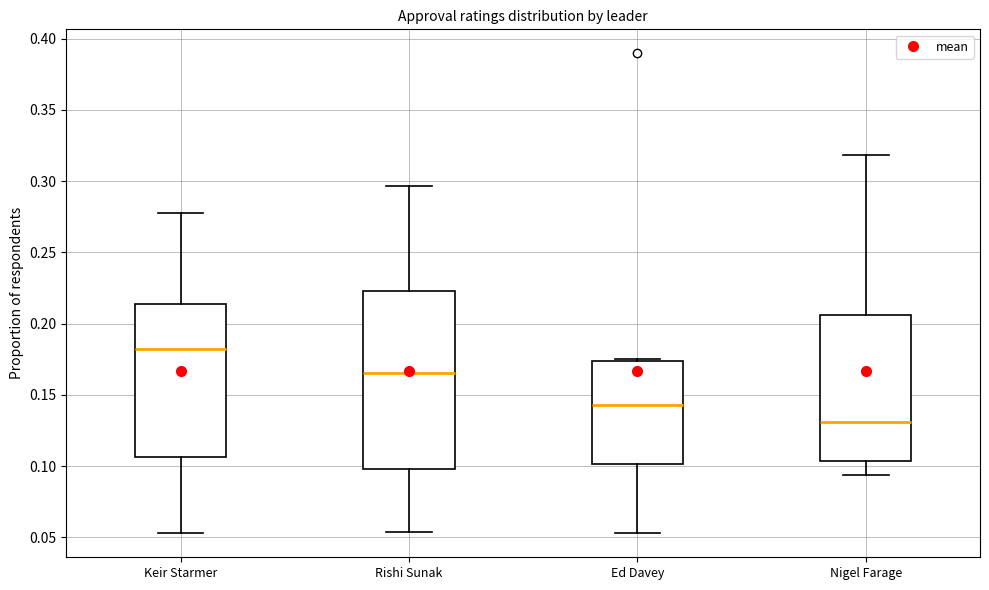

Reading left to right, transcribe this box plot: for each box, give where its median line is, the range the box spans, and where its two whiskers end, as read against the y-axis. The values are not printed on the chart, so give them approximately, as read against the axis.

Keir Starmer: median 0.180, box 0.105 to 0.215, whiskers 0.055 to 0.275
Rishi Sunak: median 0.165, box 0.100 to 0.225, whiskers 0.055 to 0.295
Ed Davey: median 0.145, box 0.100 to 0.175, whiskers 0.055 to 0.175
Nigel Farage: median 0.130, box 0.105 to 0.205, whiskers 0.095 to 0.320